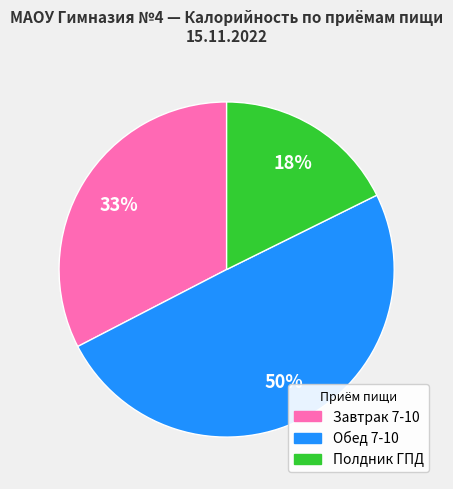

To the nearest percent, what is the average slice percentage?

33%